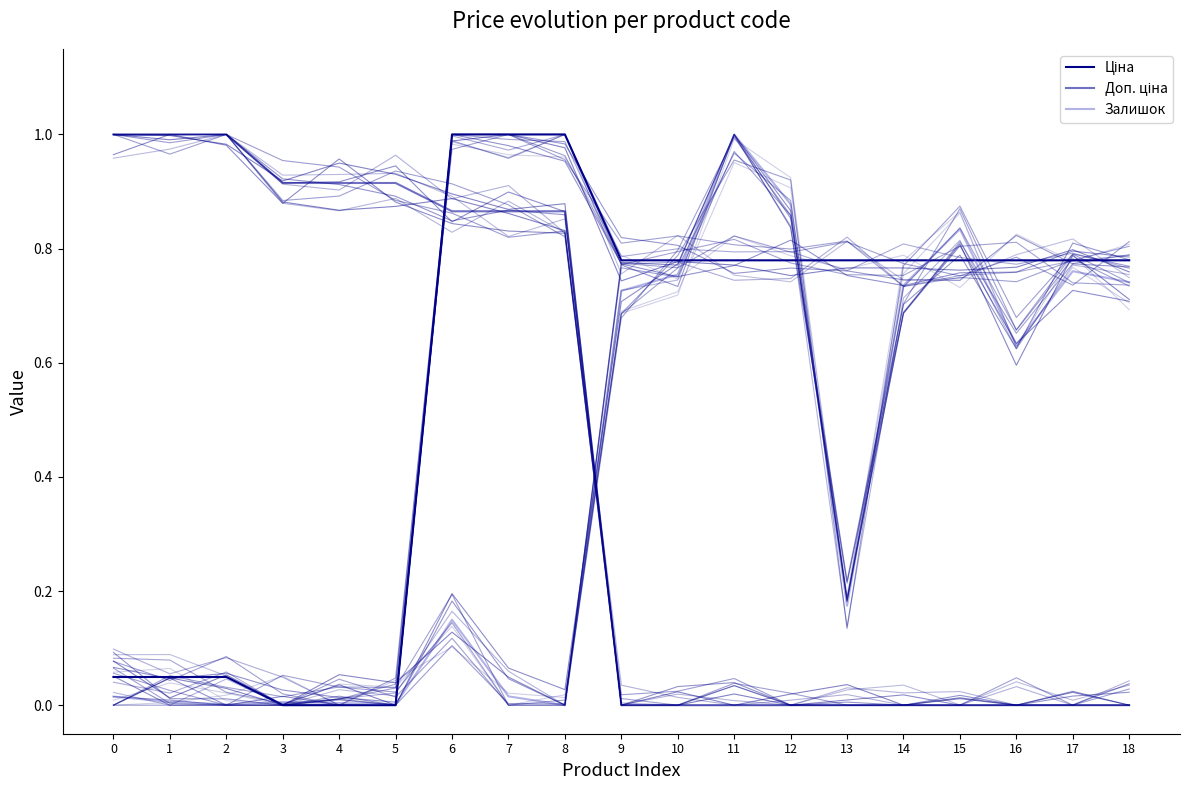

What is the total value across all series at 10?

1.5